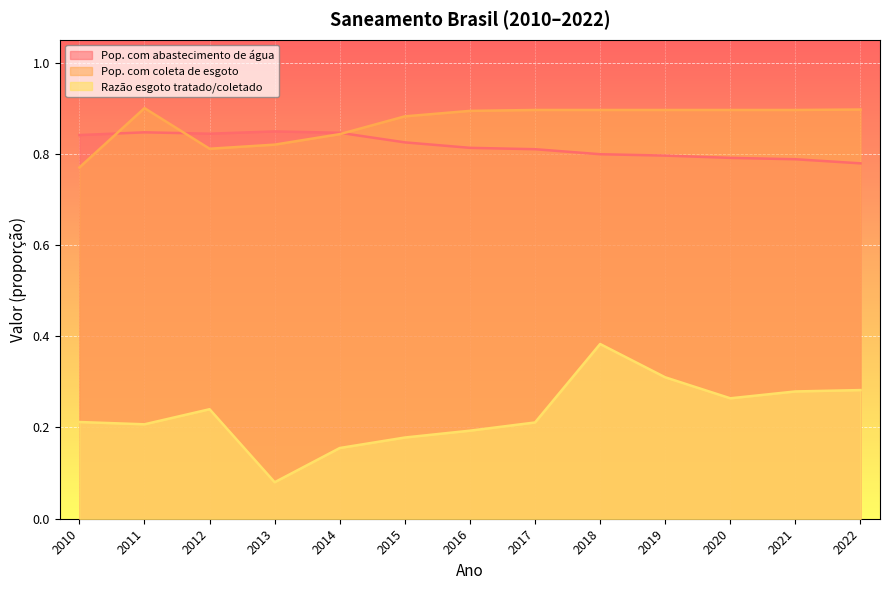

The Pop. com coleta de esgoto series shows 0.3 at 2020. True or false?

False